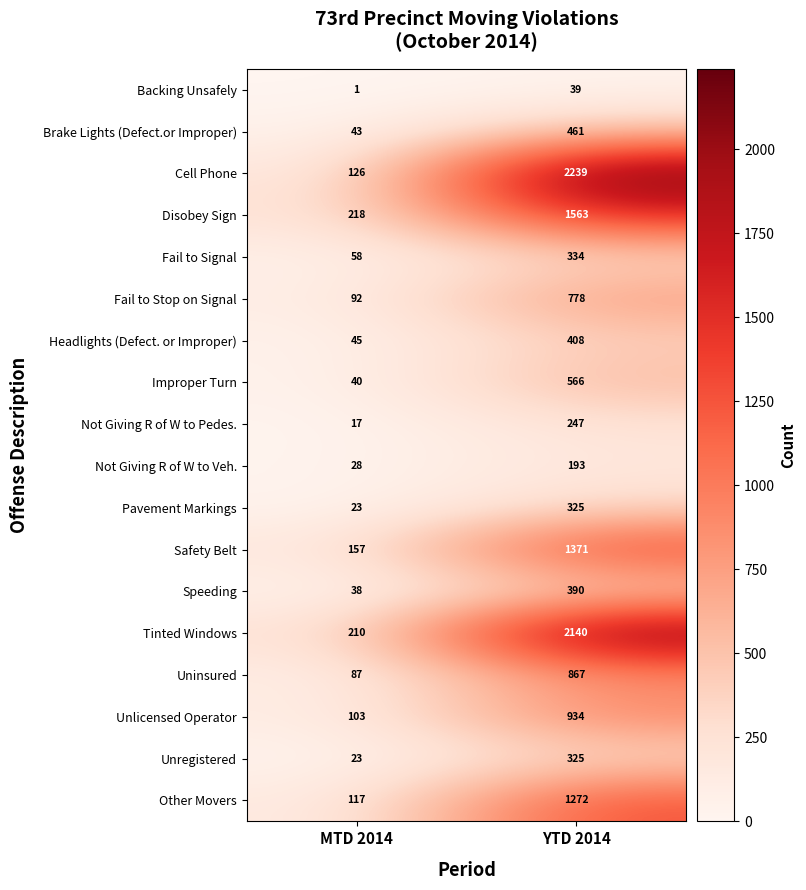

What is the difference between the Speeding values at YTD 2014 and MTD 2014?

352